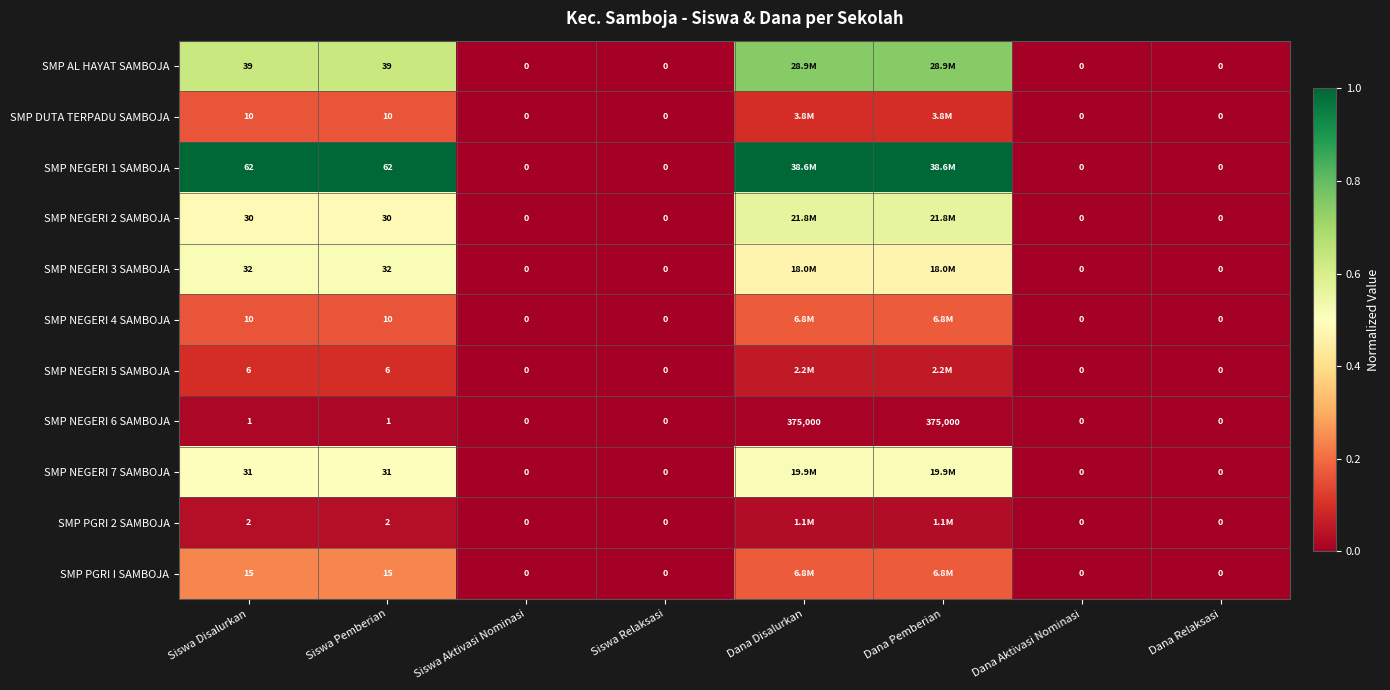

At which category does the chart reach its minimum across all series?

Siswa Aktivasi Nominasi